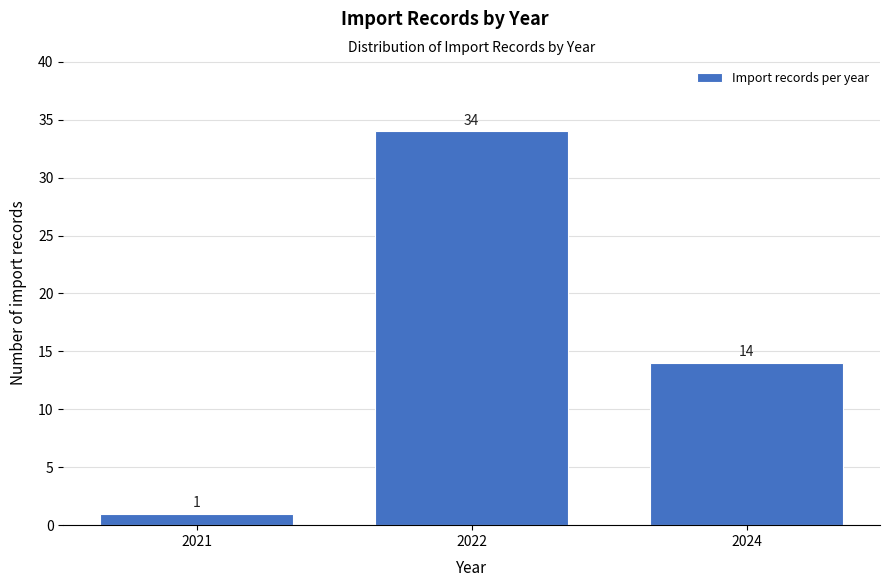

Reading right to left, extract all data points from this chart.

14	34	1